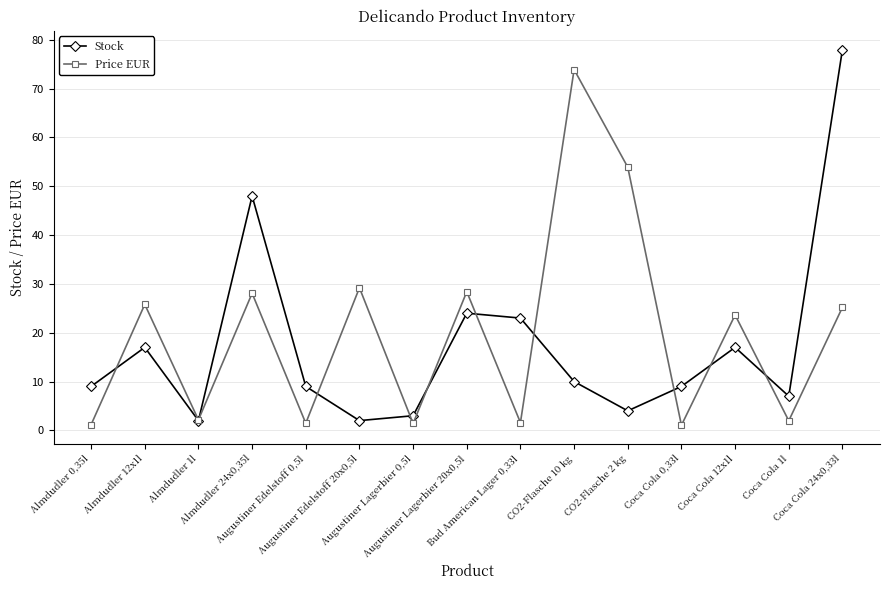

At which category is the sum across all series the highest?

Coca Cola 24x0,33l